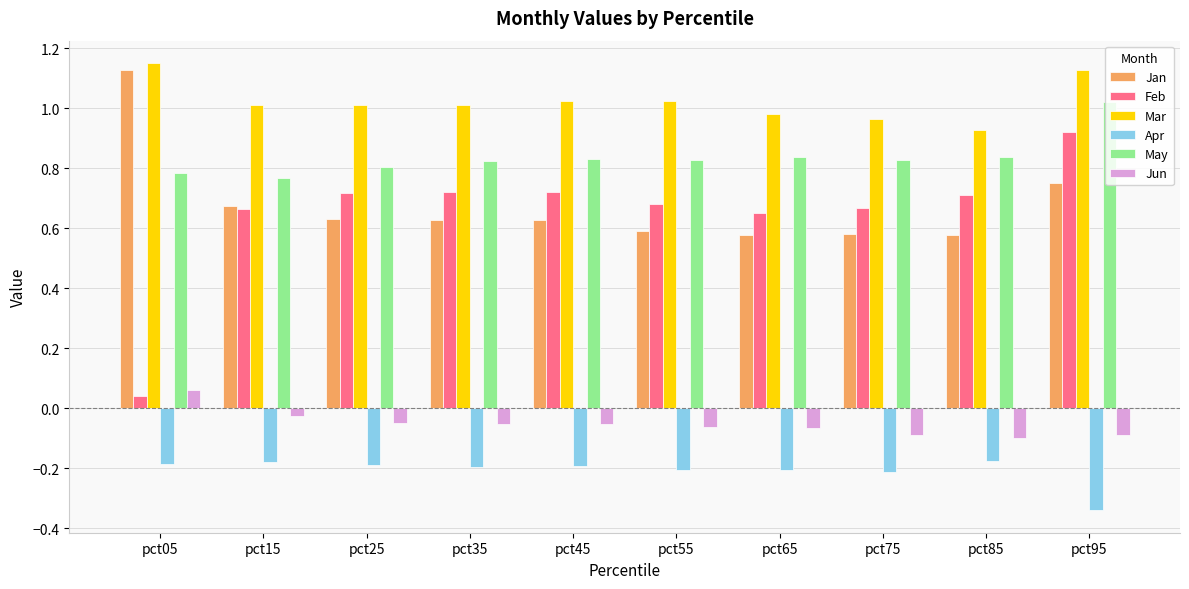

Rank the series at pct25 from highest to lowest value.

Mar, May, Feb, Jan, Jun, Apr